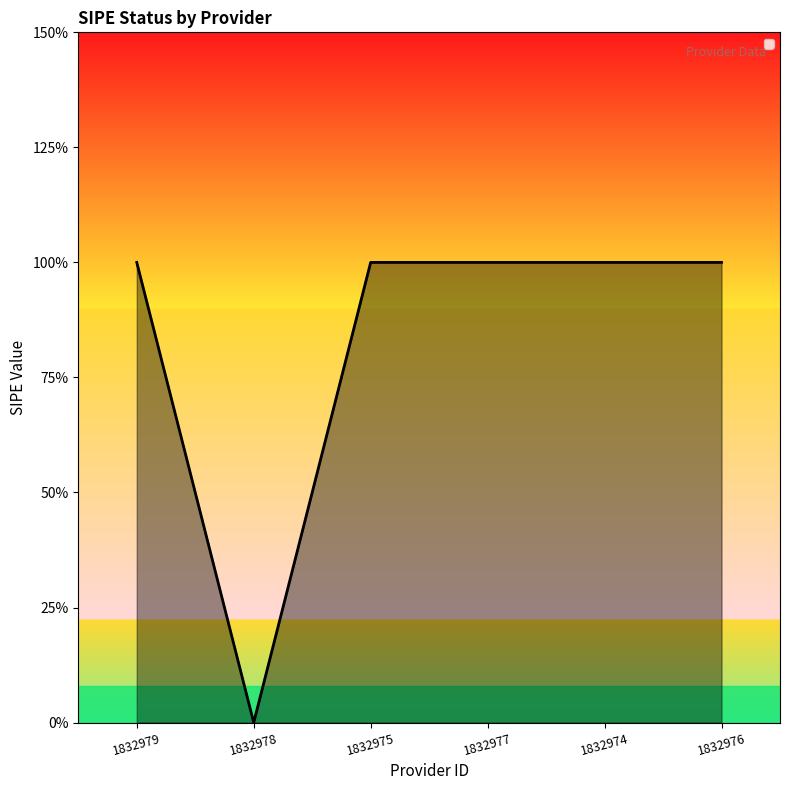

At which category does the chart reach its minimum across all series?

1832978